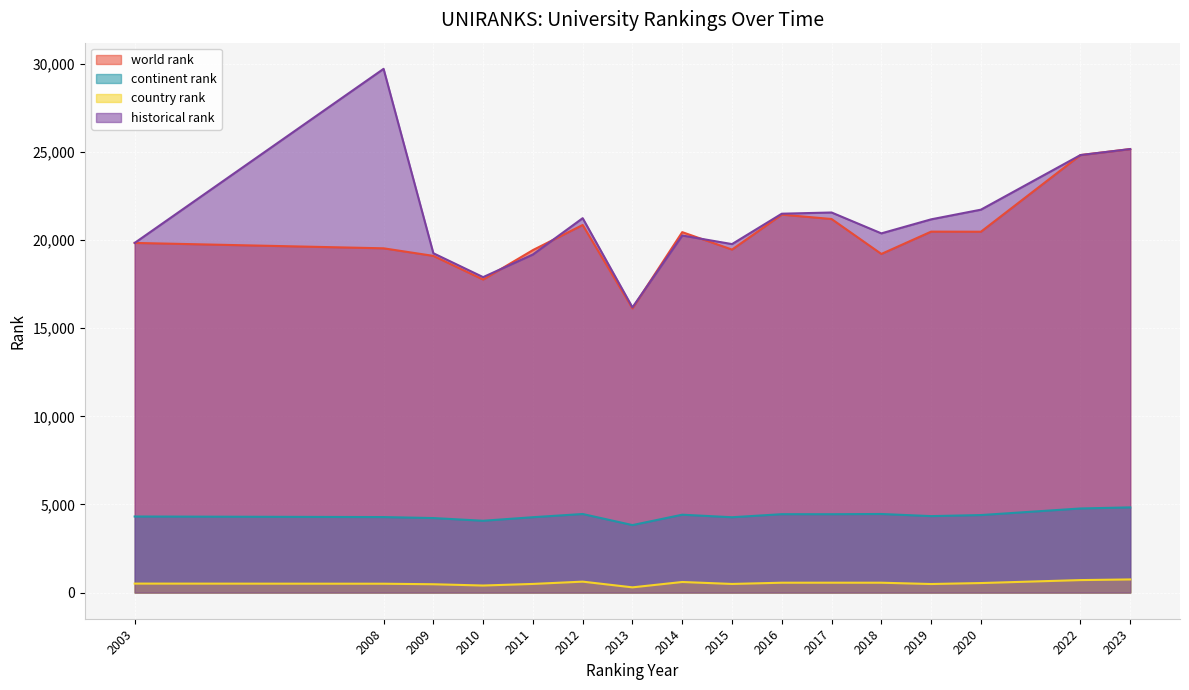

Between 2008 and 2014, which is larger?

2014